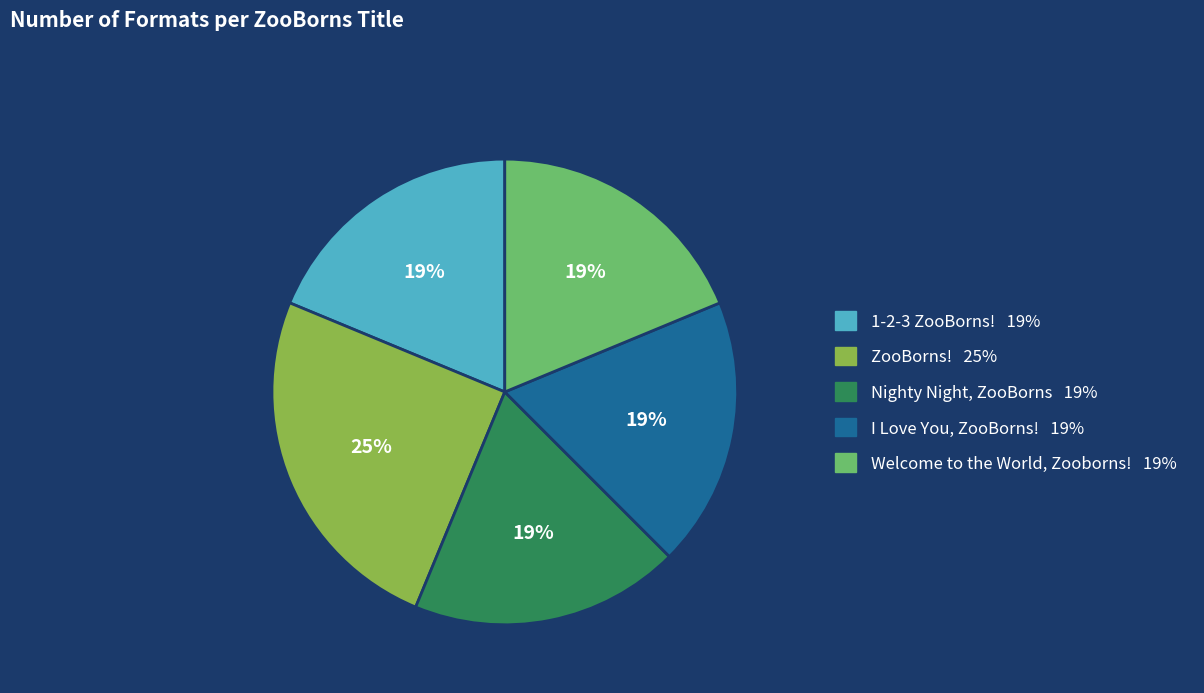

Approximately how many times larger is the value at Nighty Night, ZooBorns compared to Welcome to the World, Zooborns!?

1.0